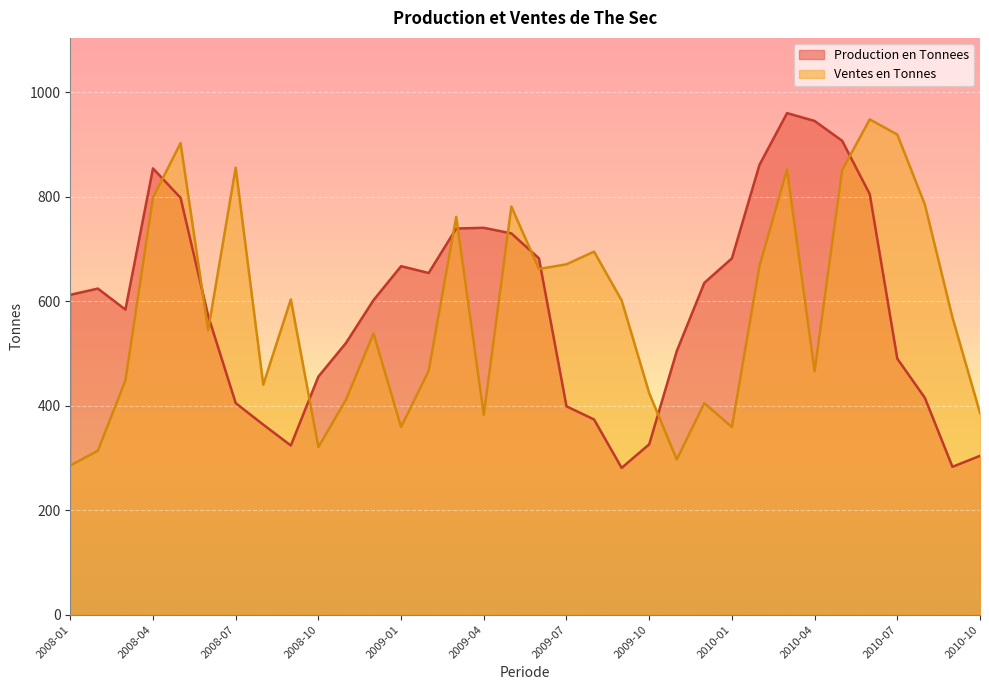

How many data points in Ventes en Tonnes are above 569?

16